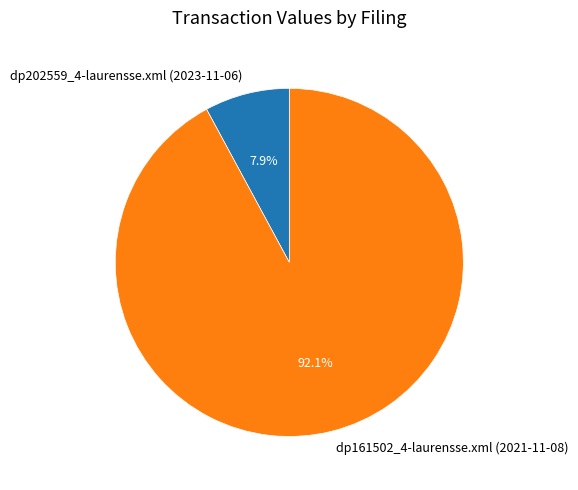

How much of the chart is everything except dp202559_4-laurensse.xml (2023-11-06)?

92.1%